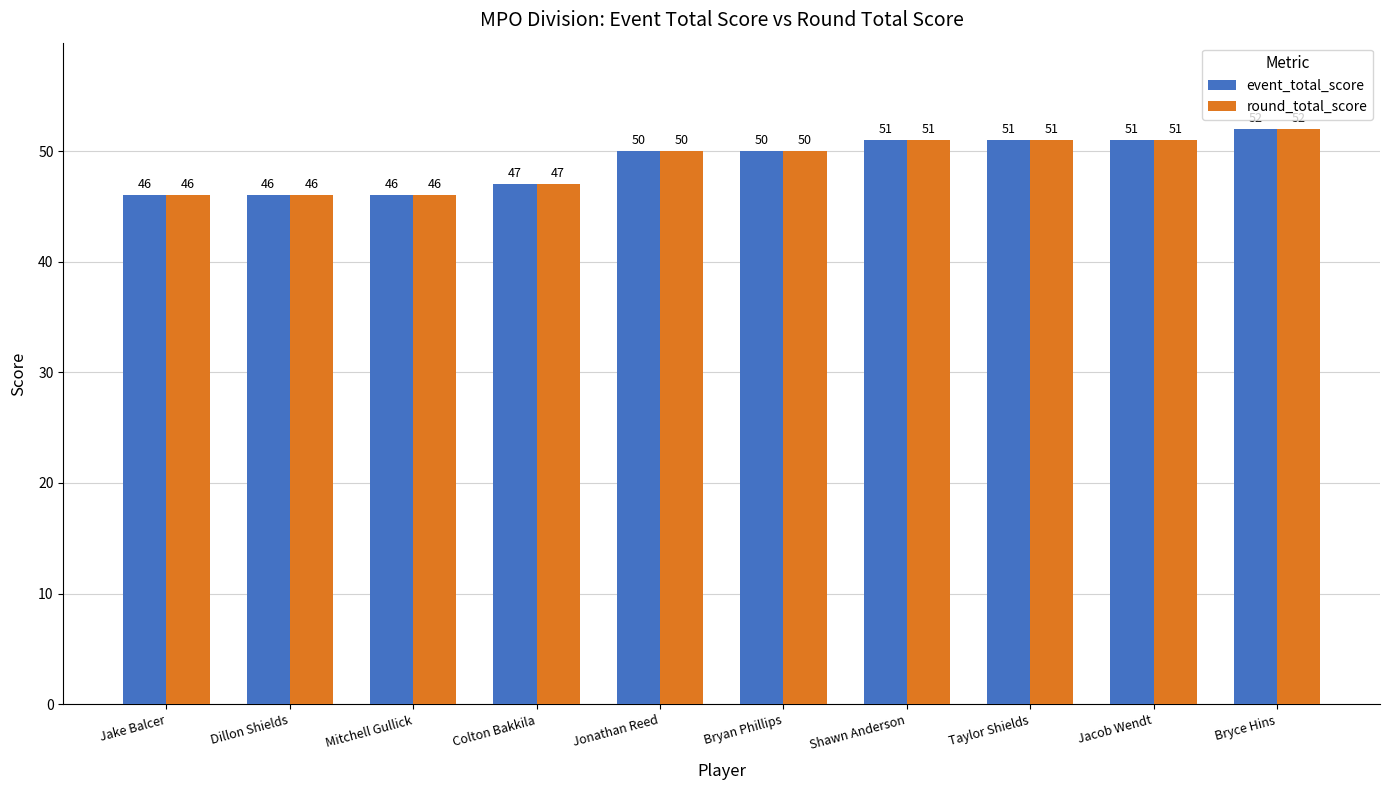

What is the difference between the maximum and minimum values in the event_total_score series?

6